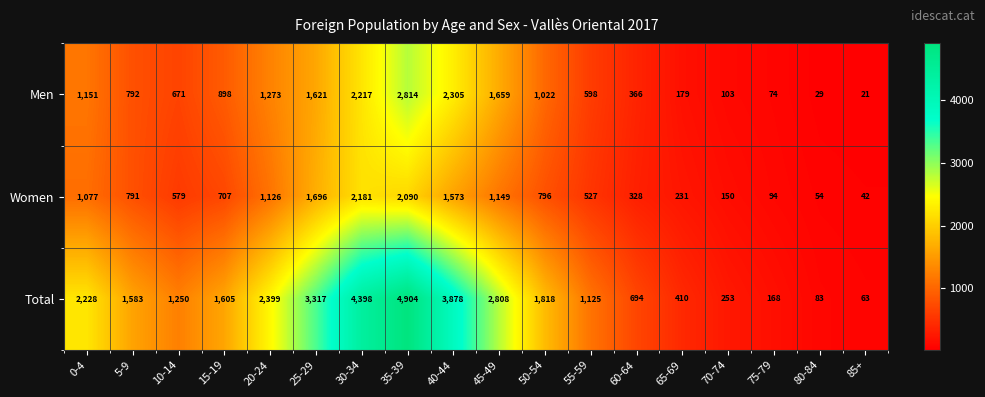

Rank the series at 80-84 from lowest to highest value.

Men, Women, Total